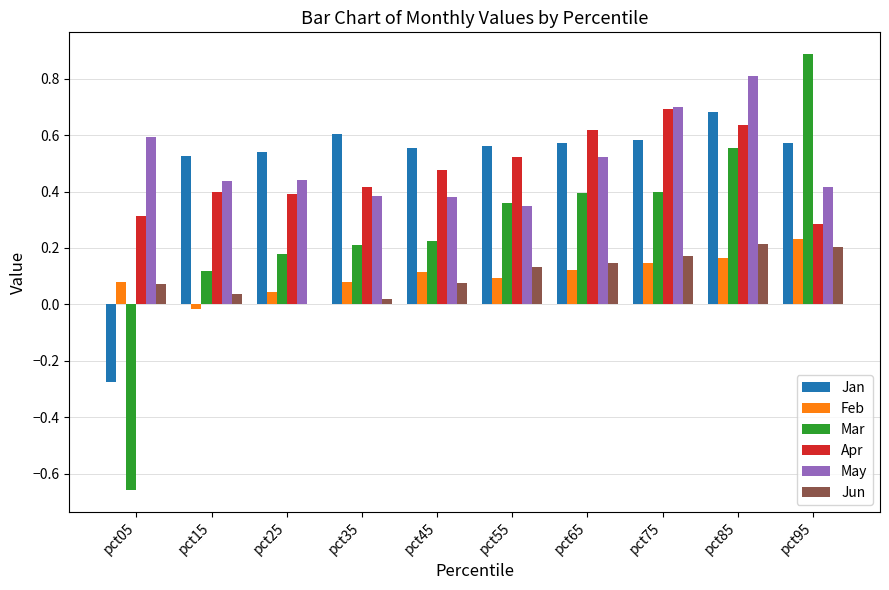

Count the May values in the range 0 to 1.

10